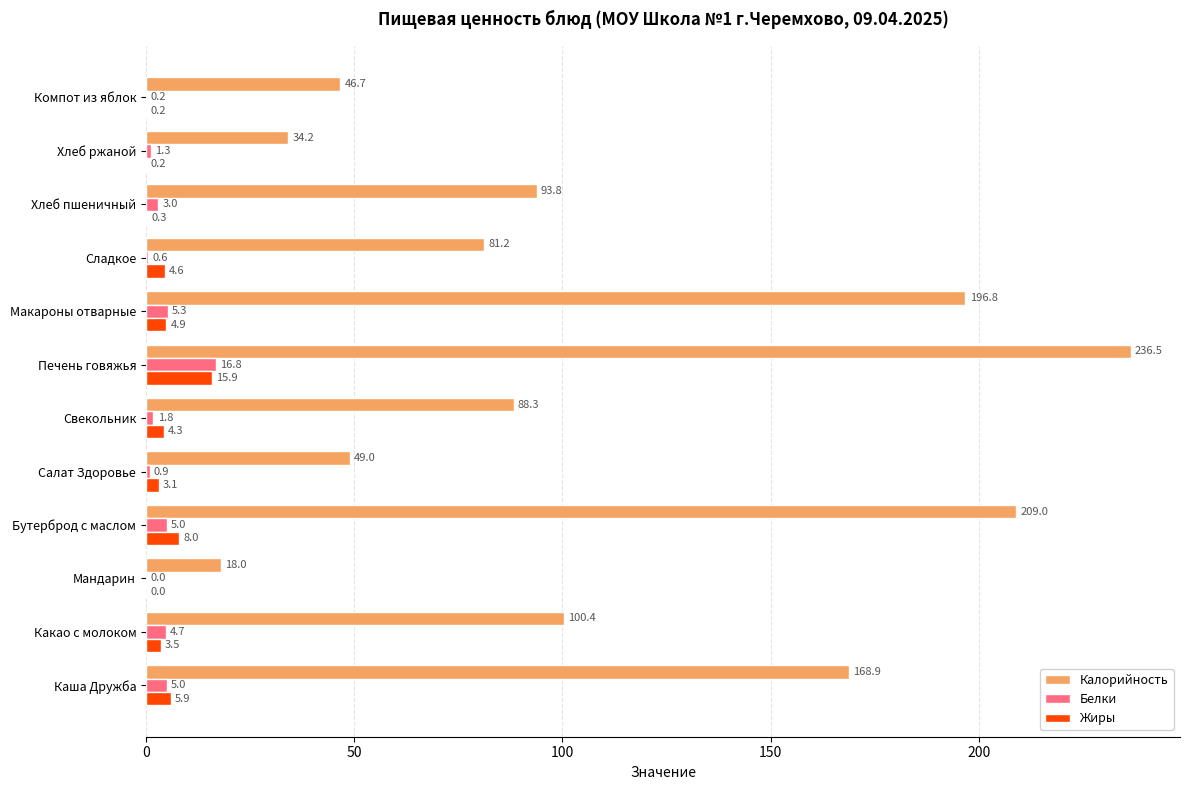

At which category does the chart reach its peak across all series?

Печень говяжья